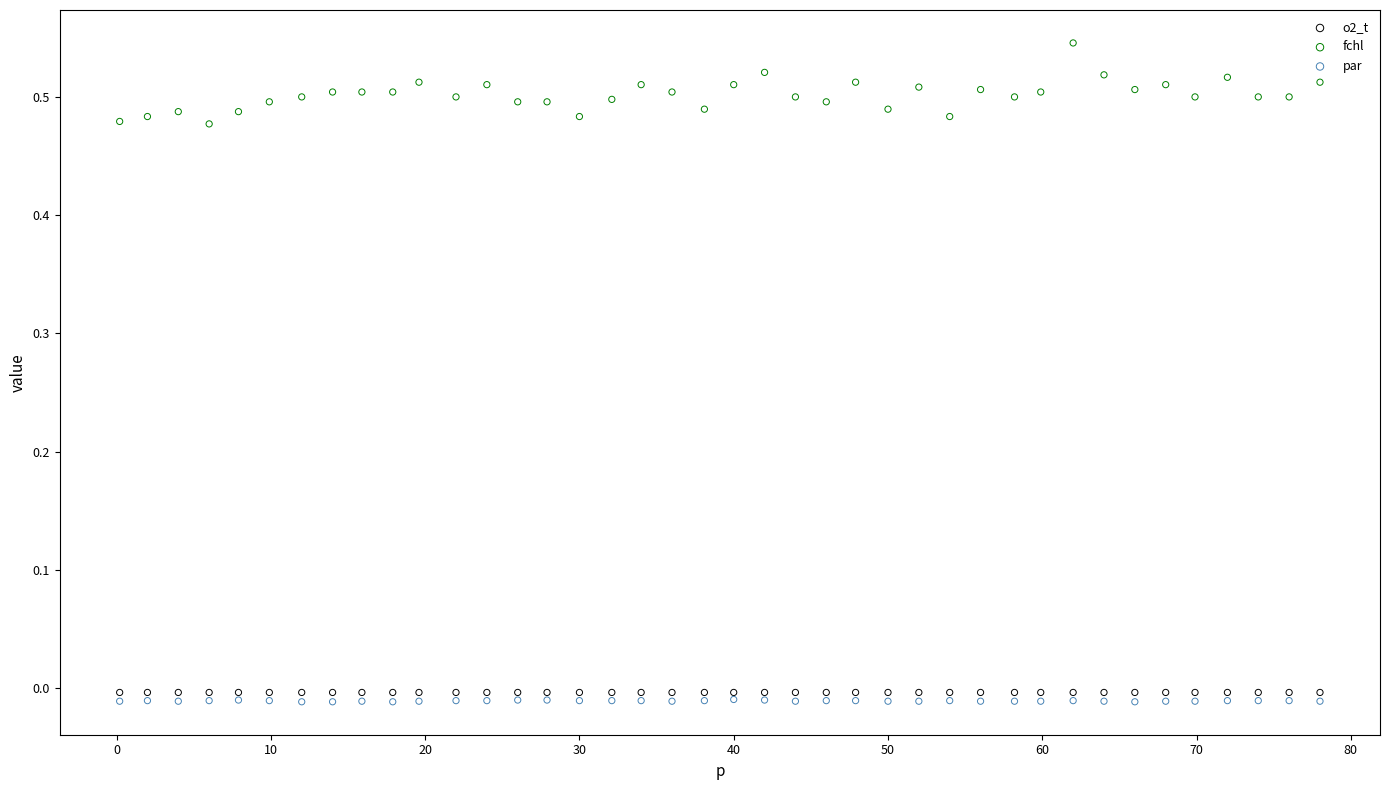

Which series has the widest spread of Y values?

fchl